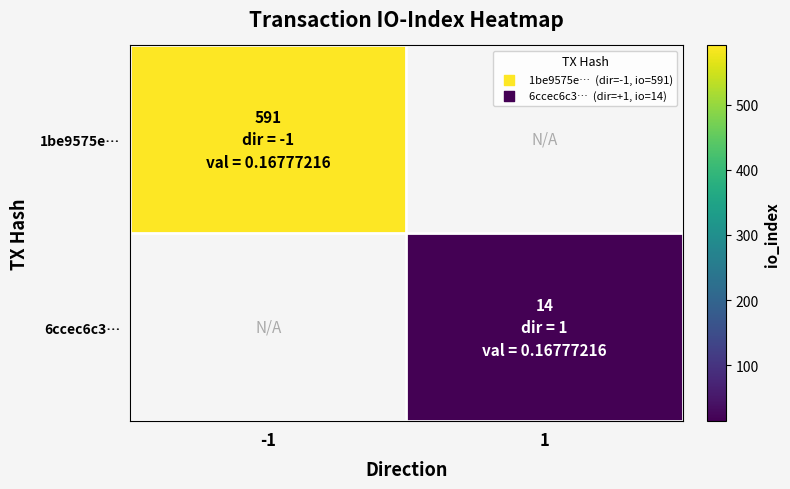

True or false: 1be9575e… has a value of 591.0 at -1.

True